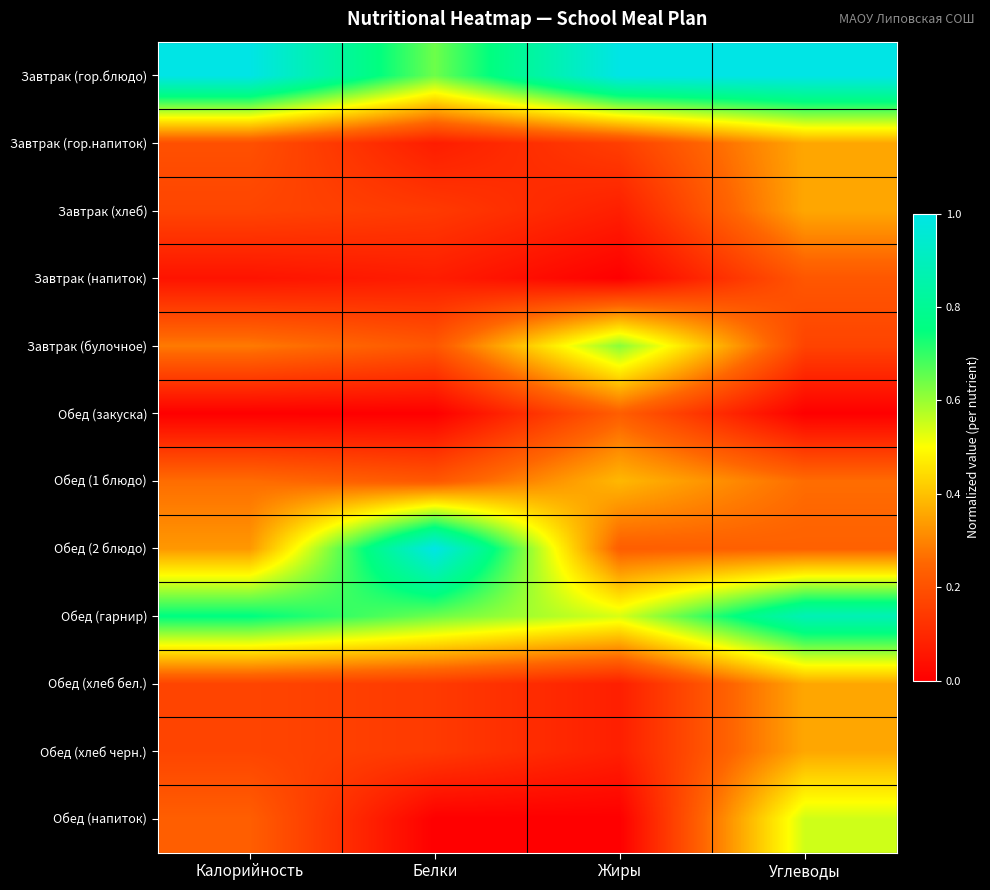

Reading left to right, extract all data points from this chart.

Завтрак (гор.блюдо): Калорийность=1.0	Белки=0.6	Жиры=1.0	Углеводы=1.0
Завтрак (гор.напиток): Калорийность=0.2	Белки=0.1	Жиры=0.2	Углеводы=0.4
Завтрак (хлеб): Калорийность=0.2	Белки=0.1	Жиры=0.1	Углеводы=0.4
Завтрак (напиток): Калорийность=0.0	Белки=0.1	Жиры=0.0	Углеводы=0.2
Завтрак (булочное): Калорийность=0.3	Белки=0.2	Жиры=0.6	Углеводы=0.2
Обед (закуска): Калорийность=0.0	Белки=0.0	Жиры=0.2	Углеводы=0.0
Обед (1 блюдо): Калорийность=0.3	Белки=0.2	Жиры=0.4	Углеводы=0.3
Обед (2 блюдо): Калорийность=0.3	Белки=1.0	Жиры=0.2	Углеводы=0.2
Обед (гарнир): Калорийность=0.8	Белки=0.6	Жиры=0.5	Углеводы=0.9
Обед (хлеб бел.): Калорийность=0.2	Белки=0.1	Жиры=0.1	Углеводы=0.4
Обед (хлеб черн.): Калорийность=0.2	Белки=0.1	Жиры=0.1	Углеводы=0.4
Обед (напиток): Калорийность=0.2	Белки=0.0	Жиры=0.0	Углеводы=0.5